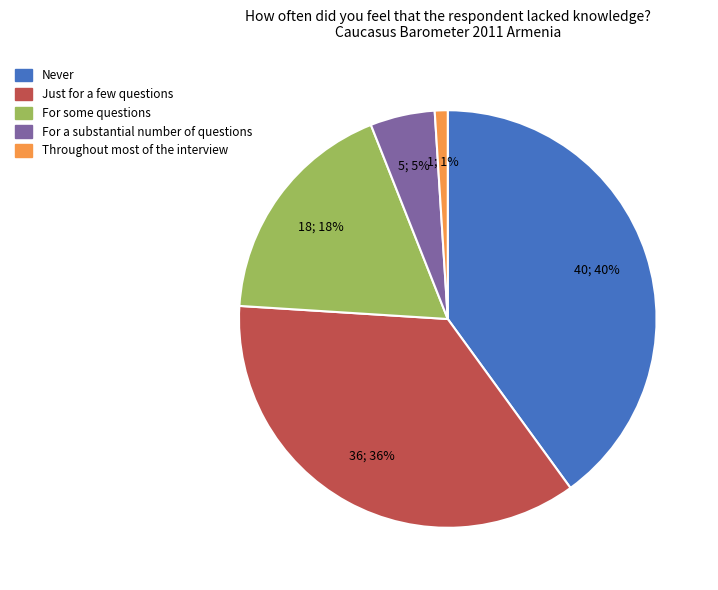

Does any single category account for the majority?

No